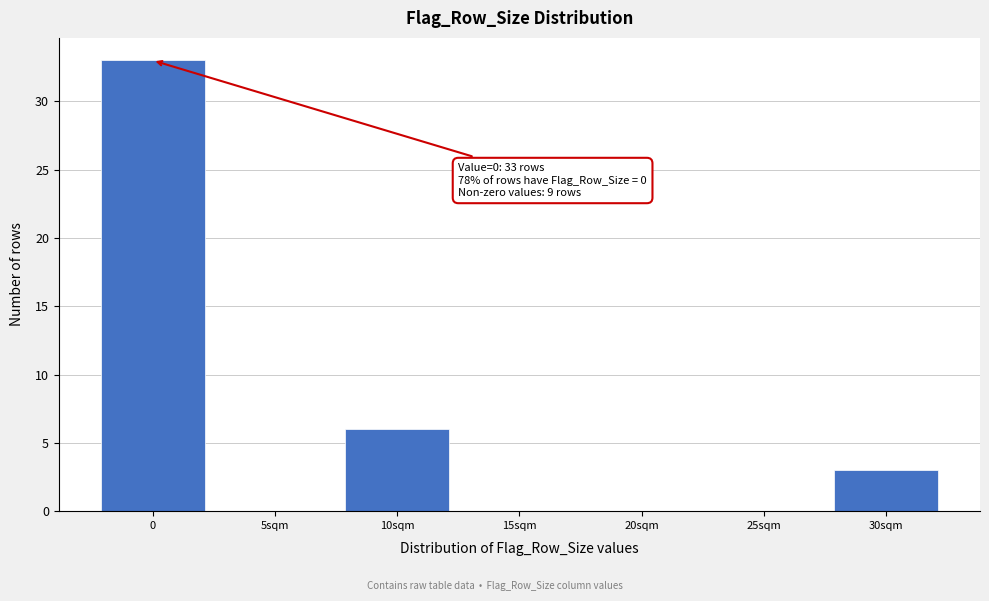

Reading left to right, extract all data points from this chart.

0=33	5sqm=0	10sqm=6	15sqm=0	20sqm=0	25sqm=0	30sqm=3